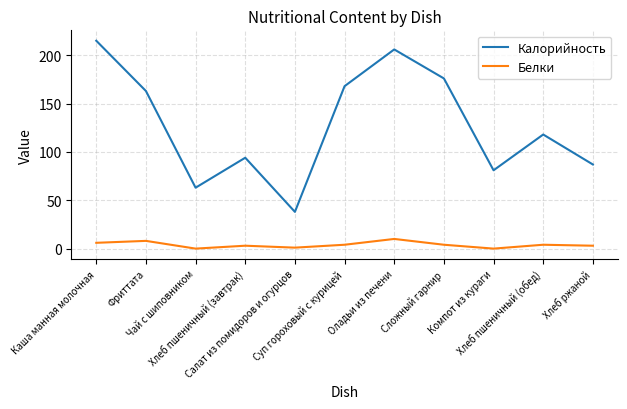

Where is the first local minimum for Калорийность?

Чай с шиповником